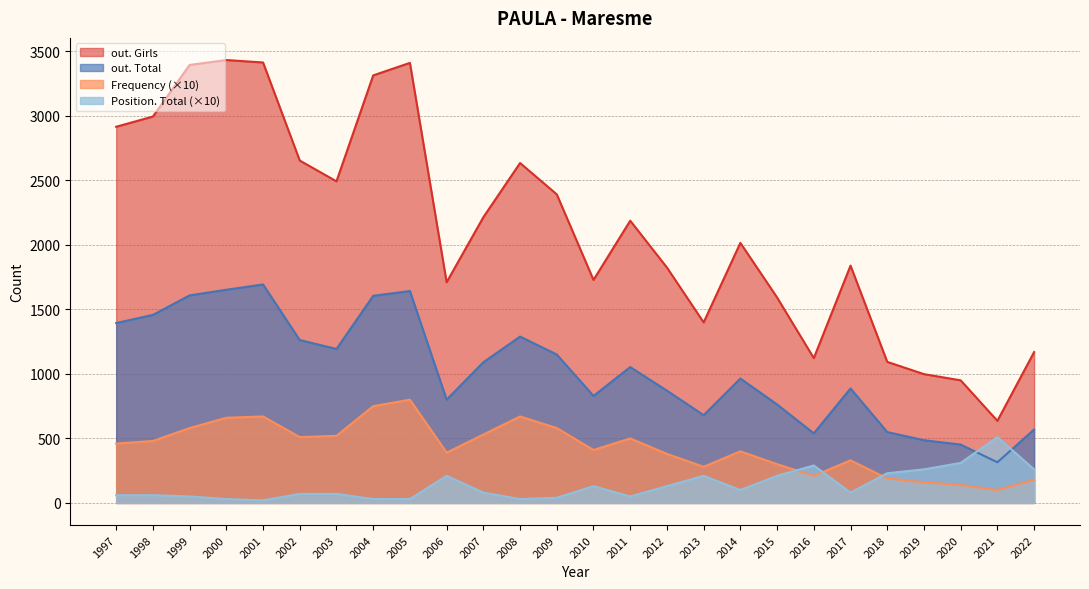

What is the sum of the out. Girls values at 2018 and 2009?

3484